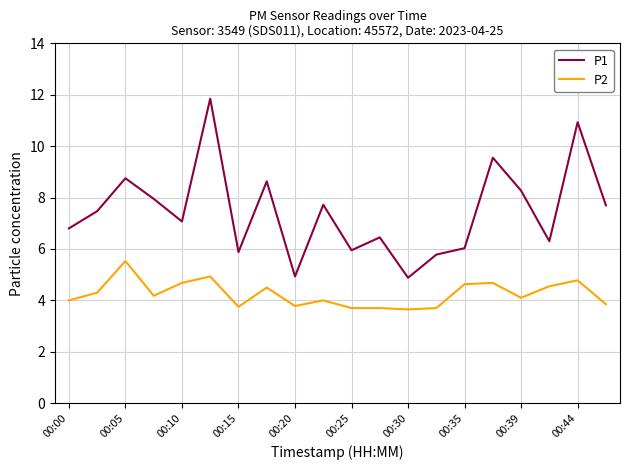

Which series has the widest spread of values?

P1